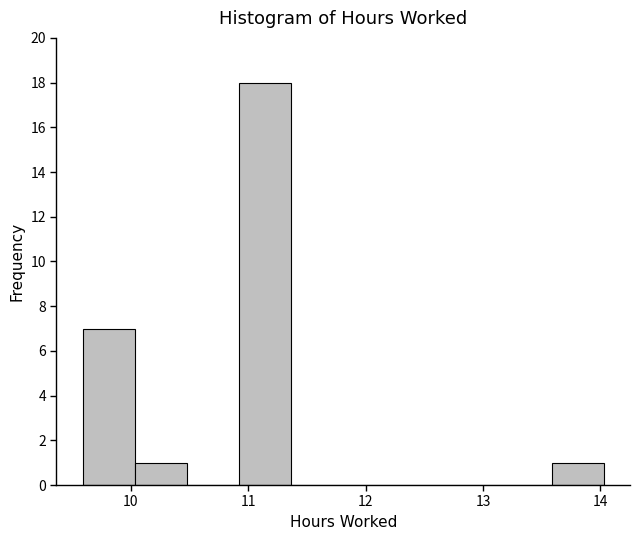

Which range on the x-axis has the tallest bar?

10.9 to 11.4